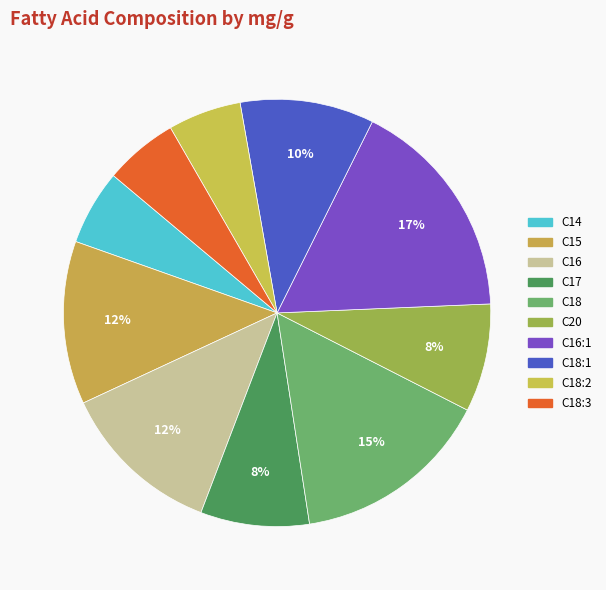

What percentage is the C18:1 slice, to the nearest percent?

10%